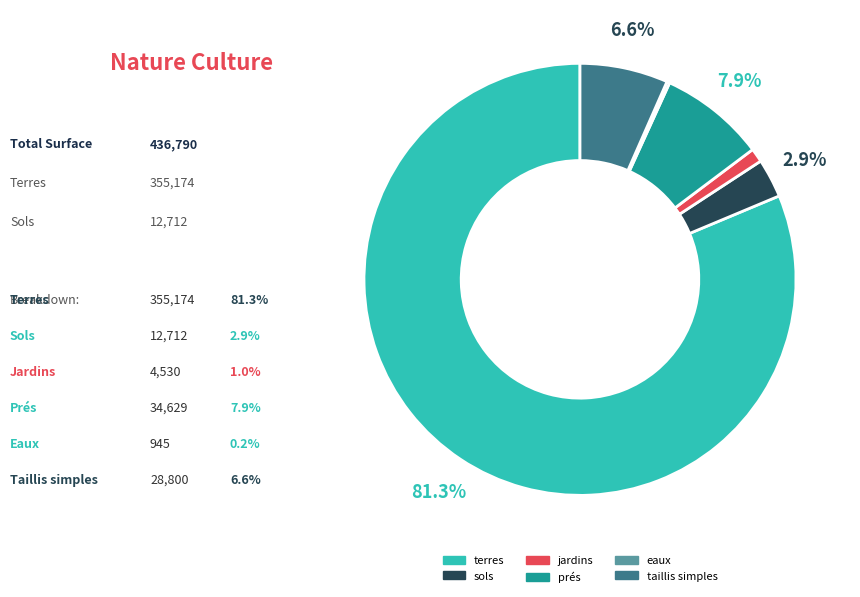

Is there a majority slice in this chart?

Yes